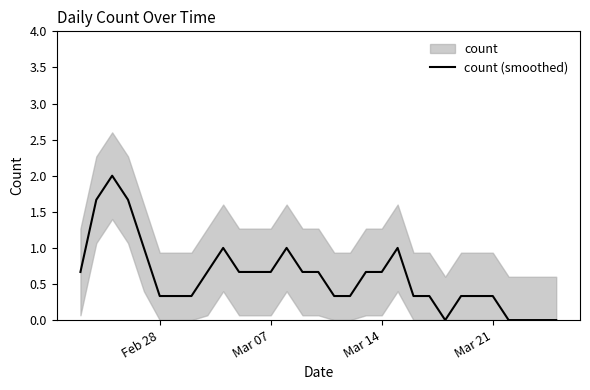

What is the maximum value for count (smoothed)?

2.0